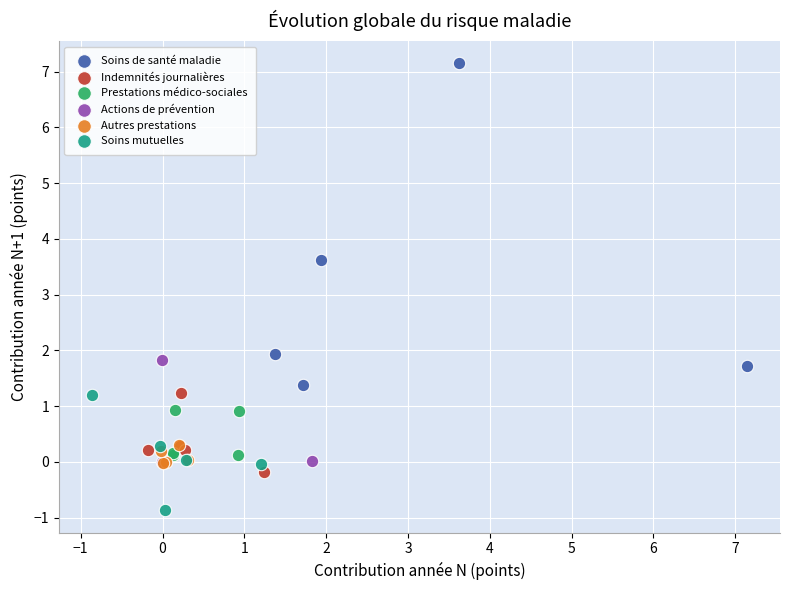

What are all the series names shown in the legend?

Soins de santé maladie, Indemnités journalières, Prestations médico-sociales, Actions de prévention, Autres prestations, Soins mutuelles